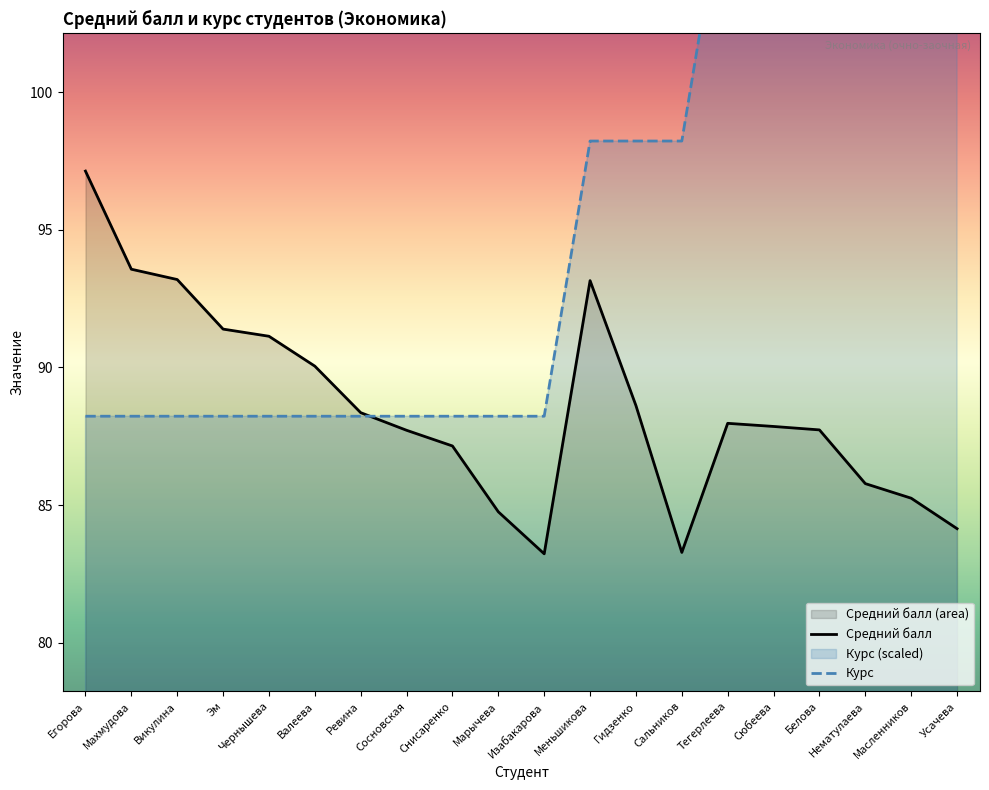

What is the average value of the Средний балл series?

88.6